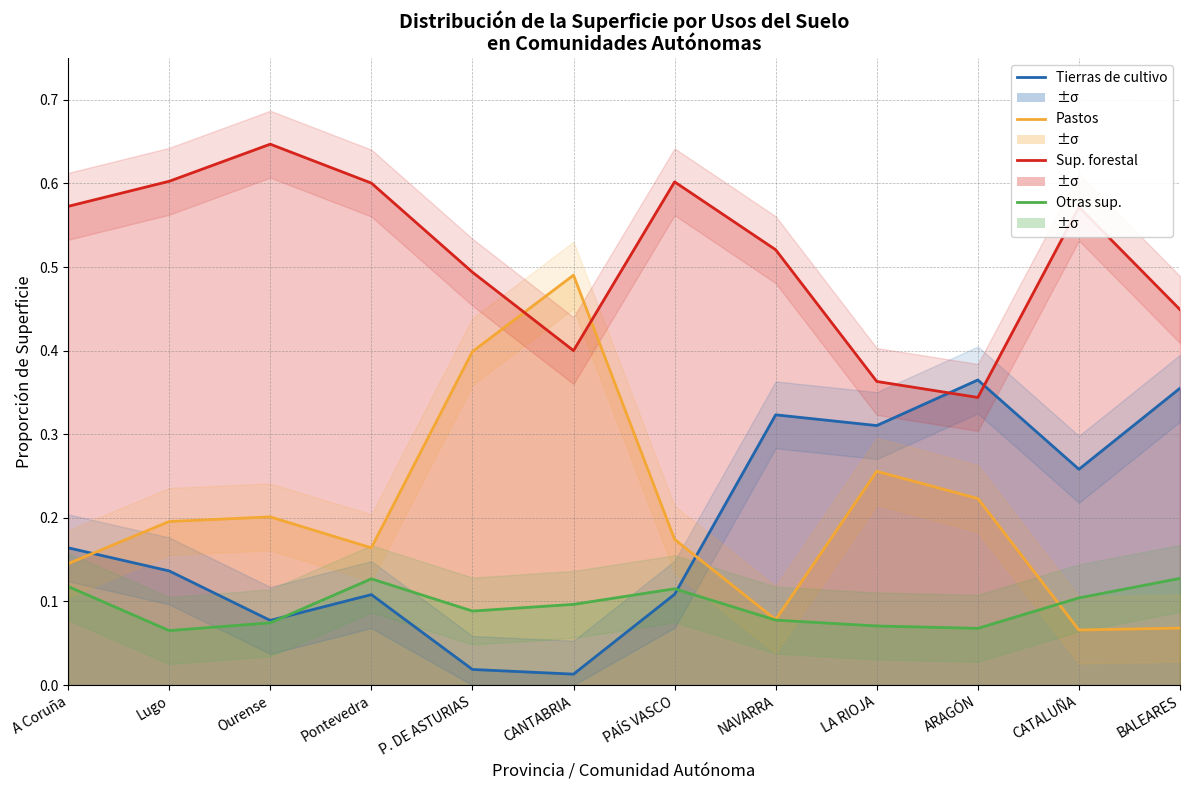

What are all the series names shown in the legend?

Tierras de cultivo, Pastos, Superficie forestal, Otras superficies